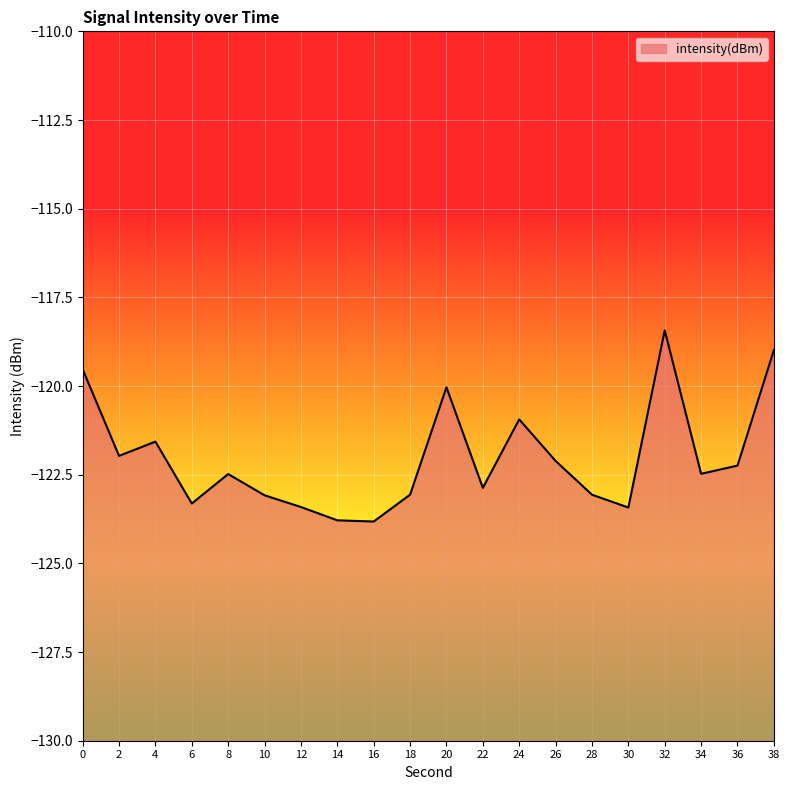

The value at 26 is -162.9. True or false?

False